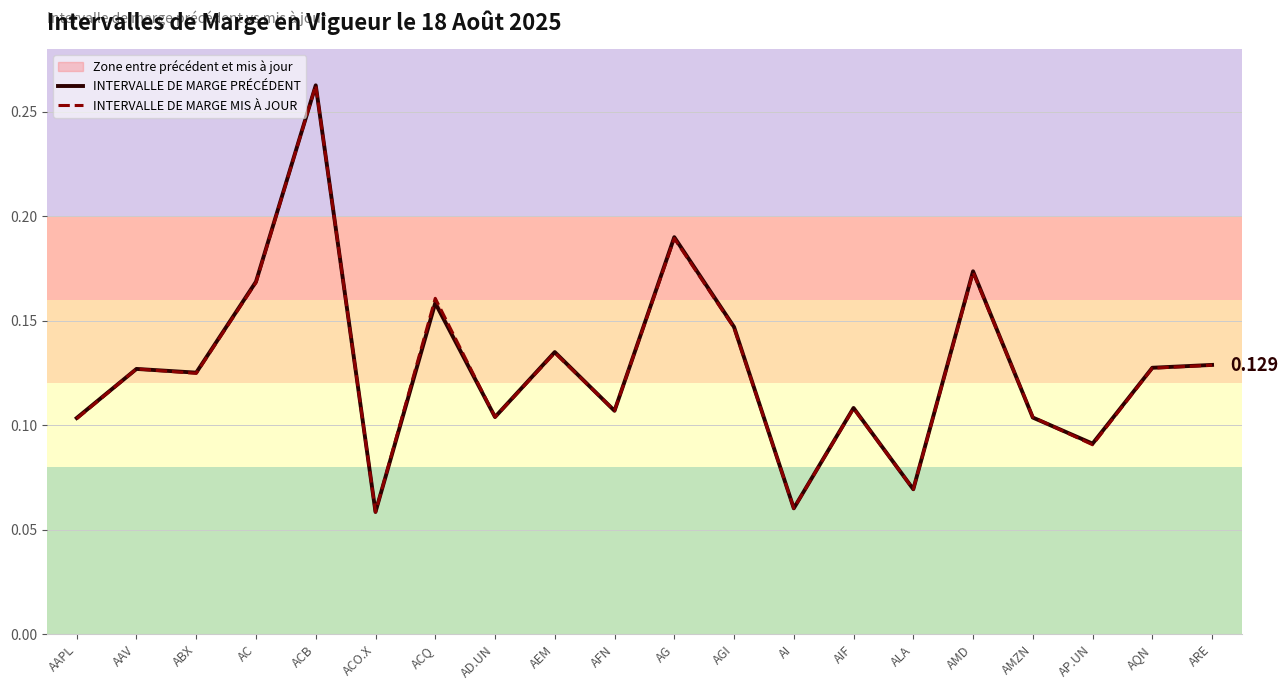

Is the value of INTERVALLE DE MARGE MIS À JOUR at AFN greater than the value of INTERVALLE DE MARGE PRÉCÉDENT at ACQ?

No